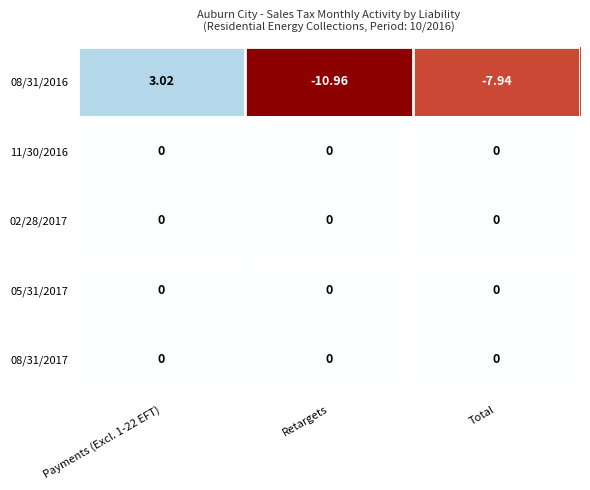

Where is 08/31/2016 nearest to the value -3?

Total